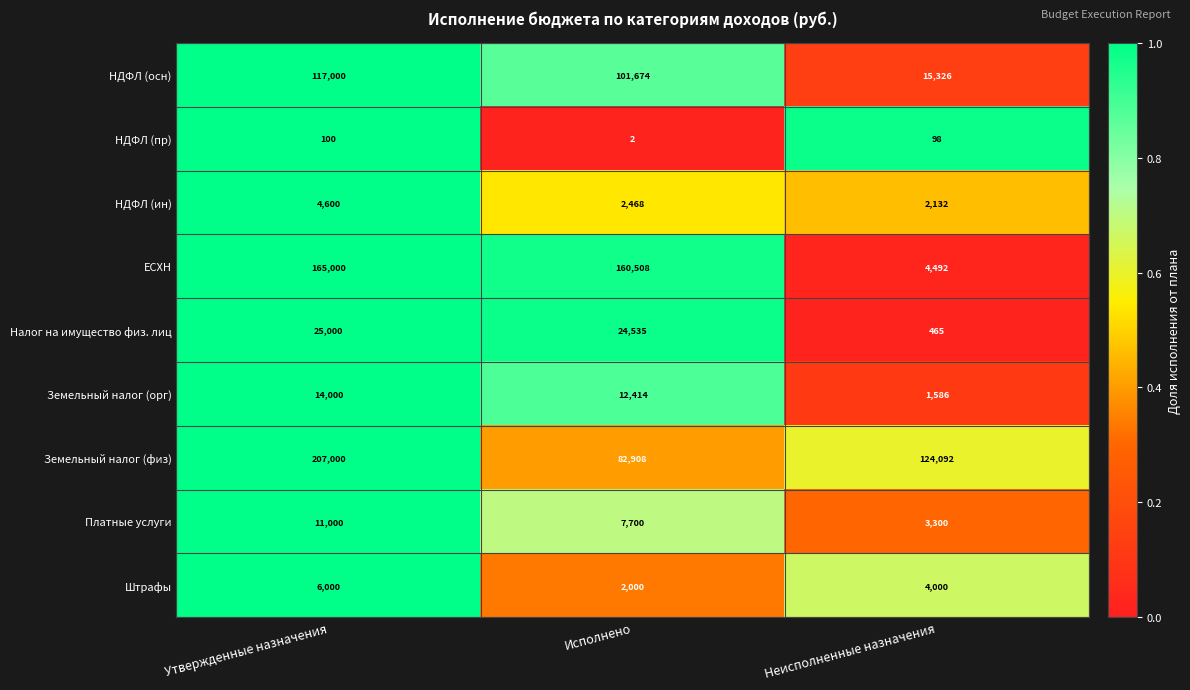

What is the sum of all НДФЛ (пр) values?

200